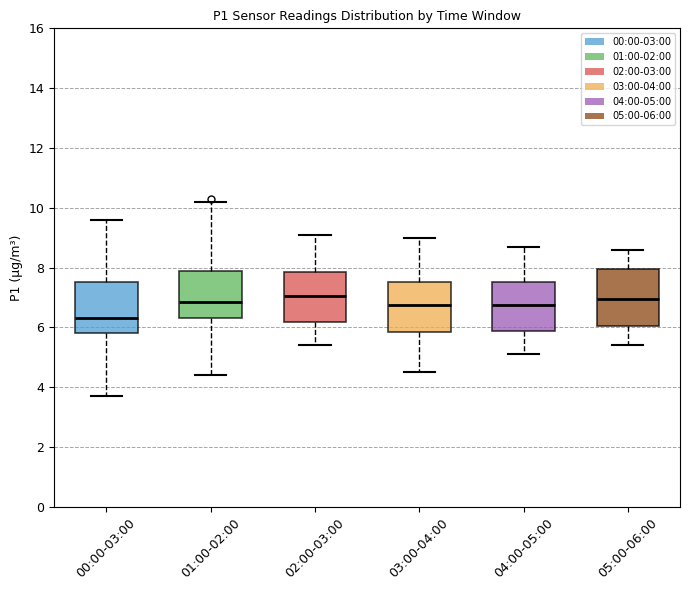

Where is the lower edge of the box for 03:00-04:00 on the y-axis? The values are not printed on the chart, so give them approximately, as read against the axis.

5.8